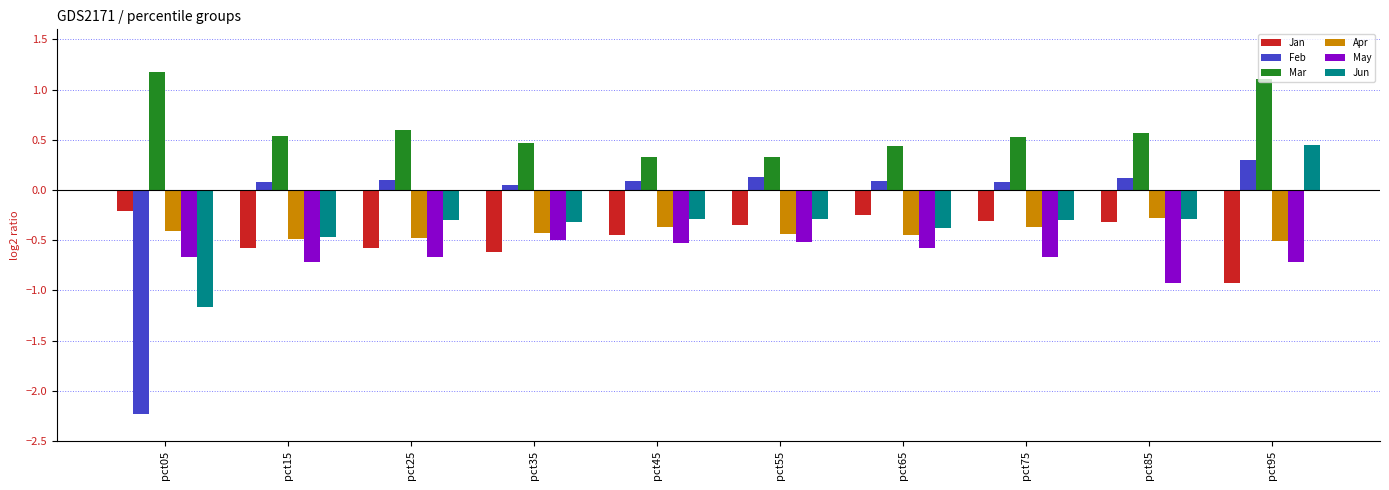

What are all the series names shown in the legend?

Jan, Feb, Mar, Apr, May, Jun